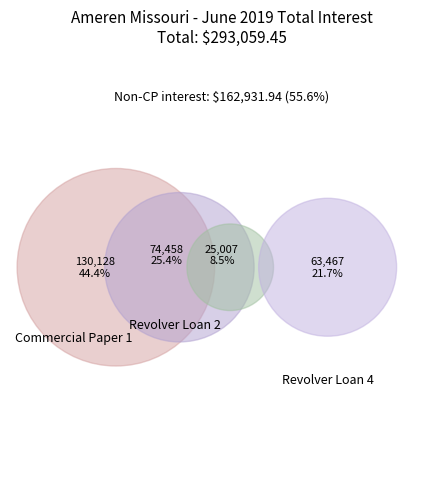

What percentage do Revolver Loan 4 and Revolver Loan 3 together represent?

30.2%